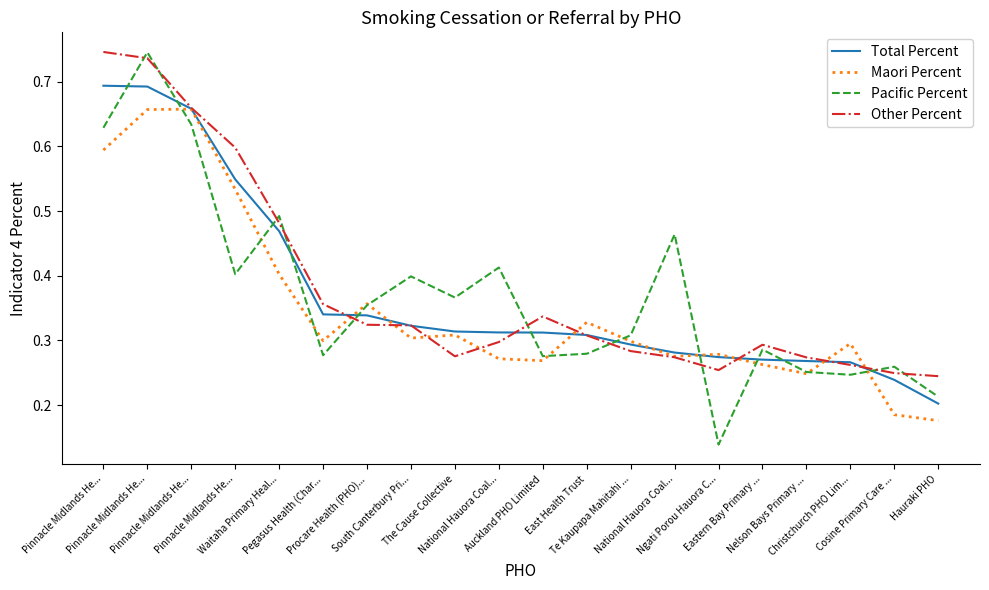

Is this an area chart (filled region under the line)?

No